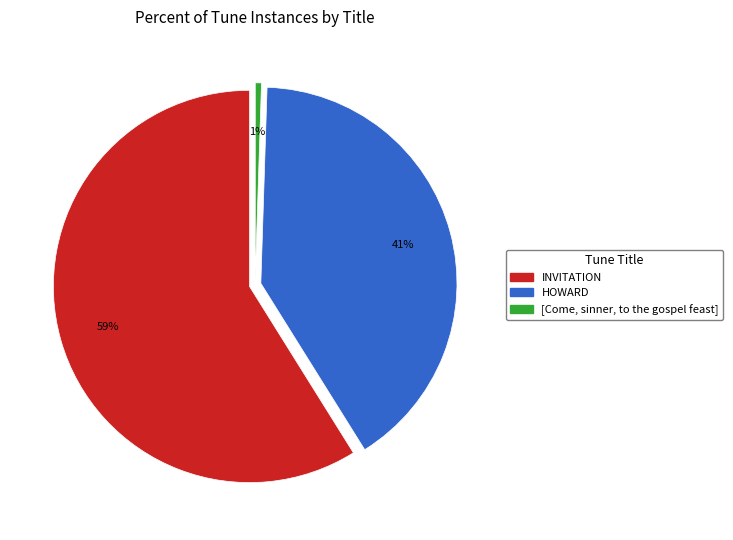

What is the change in value from INVITATION to [Come, sinner, to the gospel feast]?

-115